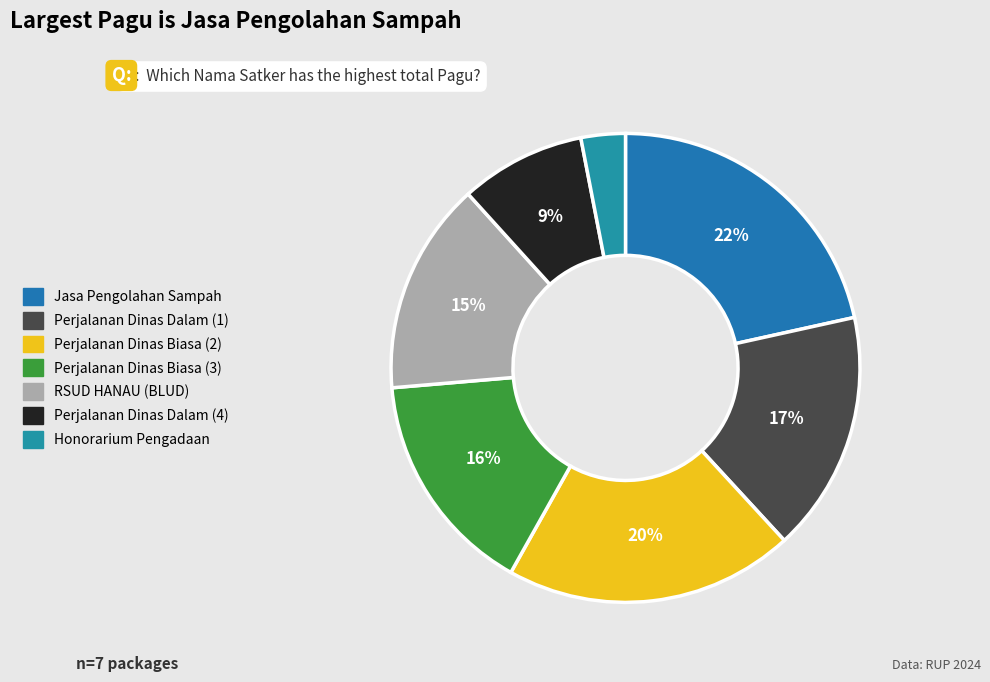

Count the number of slices in the pie.

7